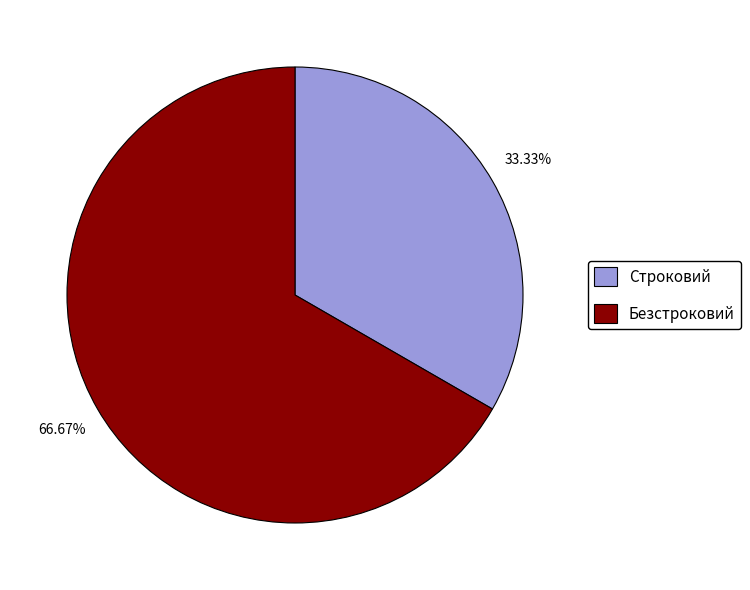

Approximately how many times larger is the value at Безстроковий compared to Строковий?

2.0